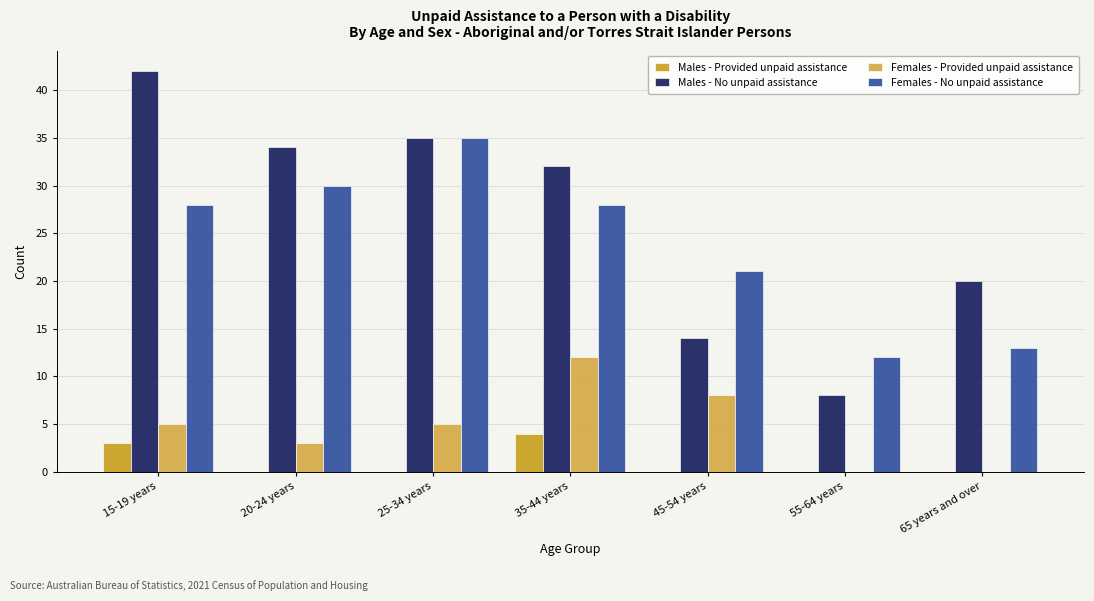

True or false: Females - No unpaid assistance has a value of 21 at 45-54 years.

True